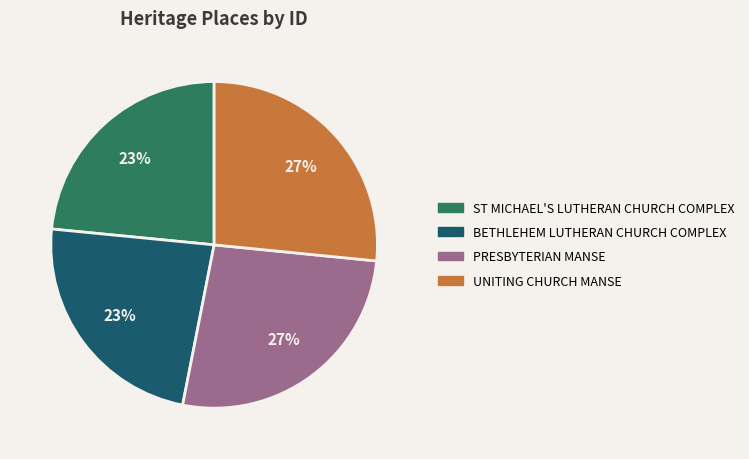

To the nearest percent, what is the average slice percentage?

25%